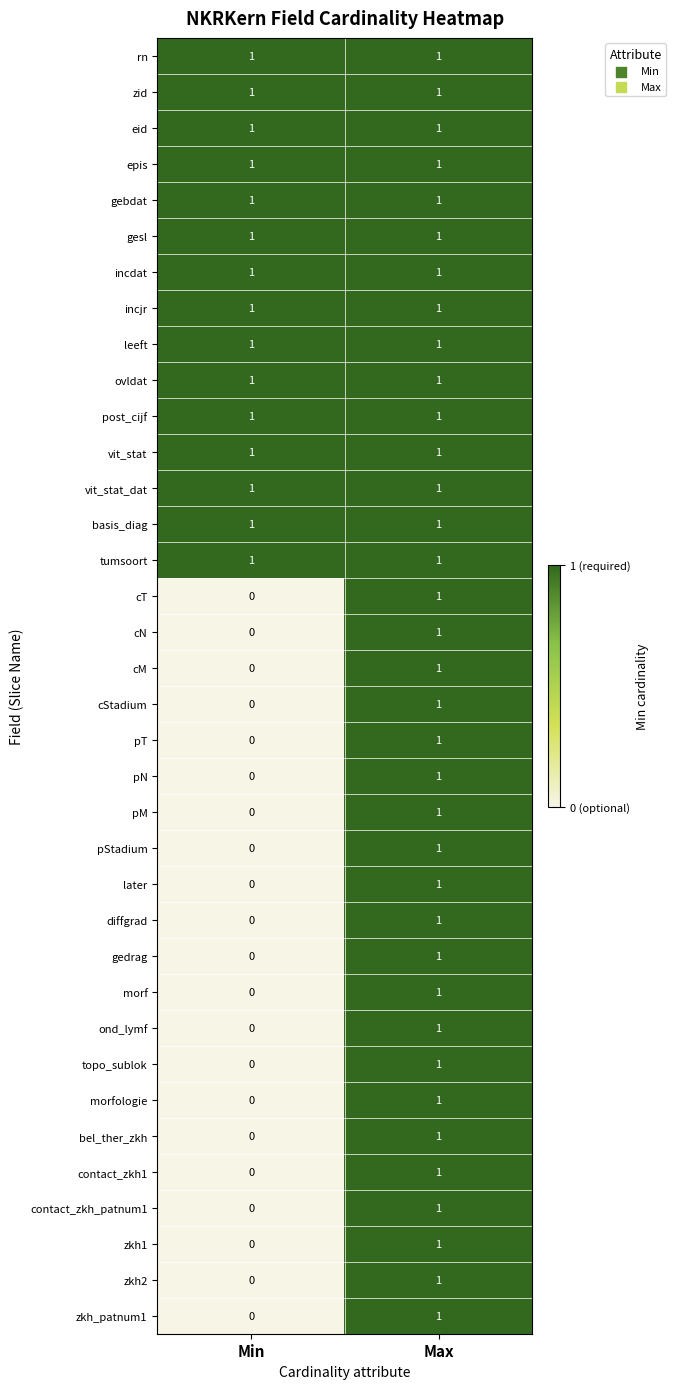

At which label is cT closest to 0?

Min